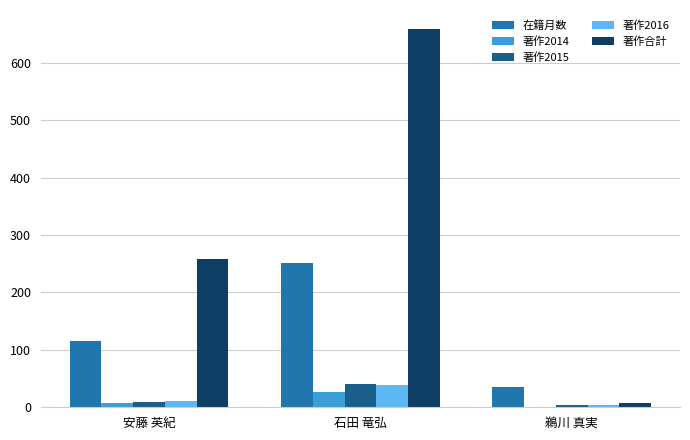

How many data points does each series have?

3